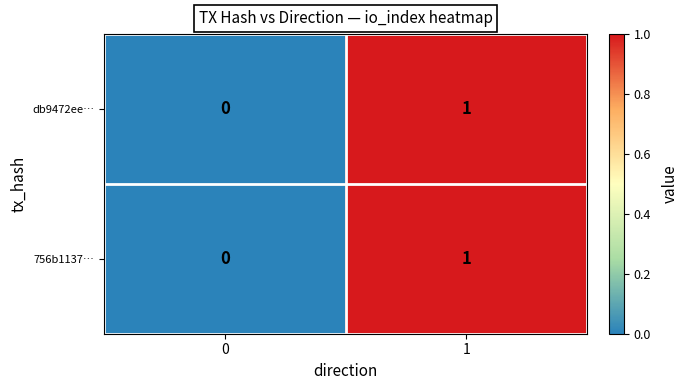

The 756b1137… series shows -1 at 0. True or false?

False